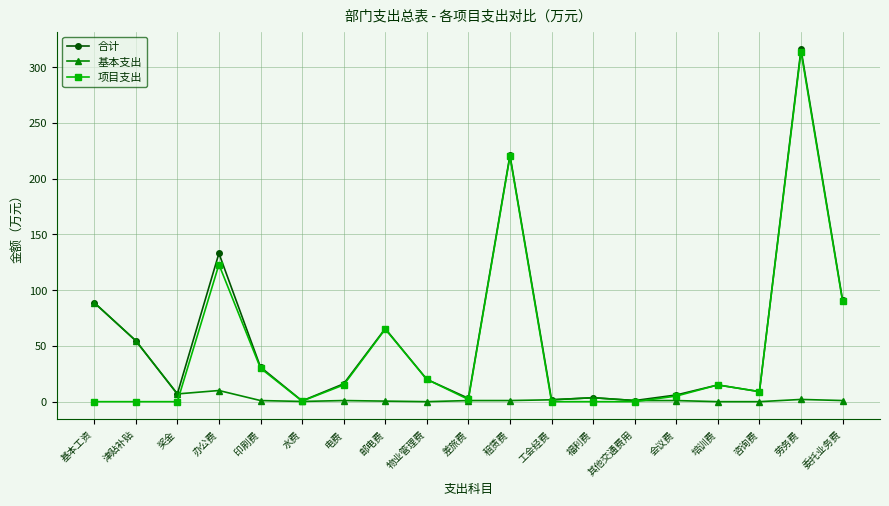

Where is the first local minimum for 合计?

奖金